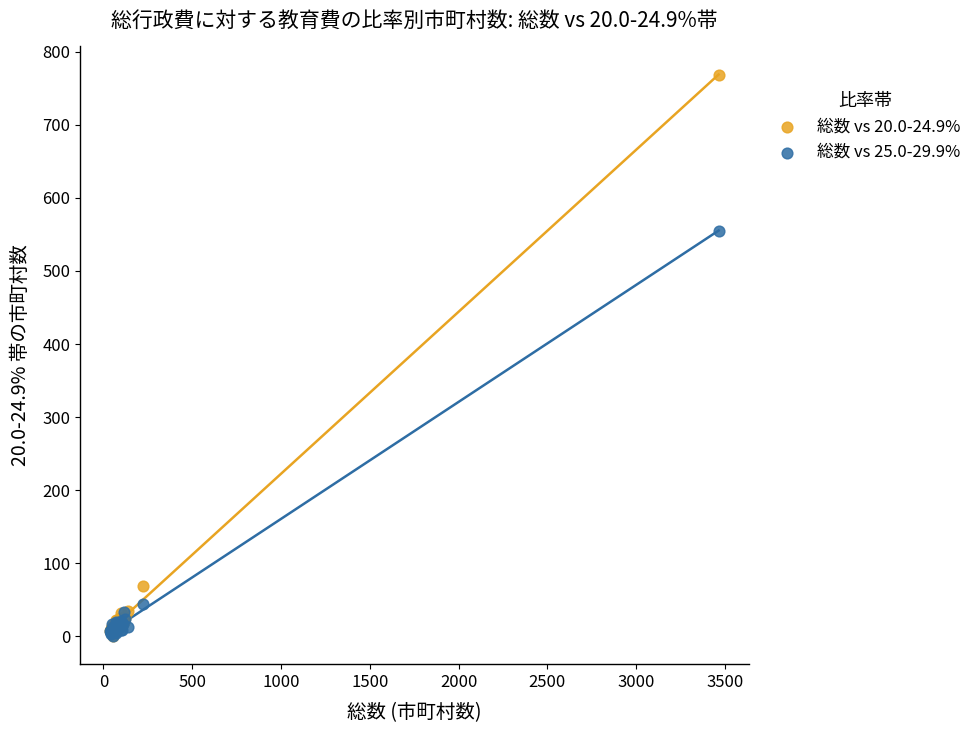

Across all series, what Y value is closest to 384?

555